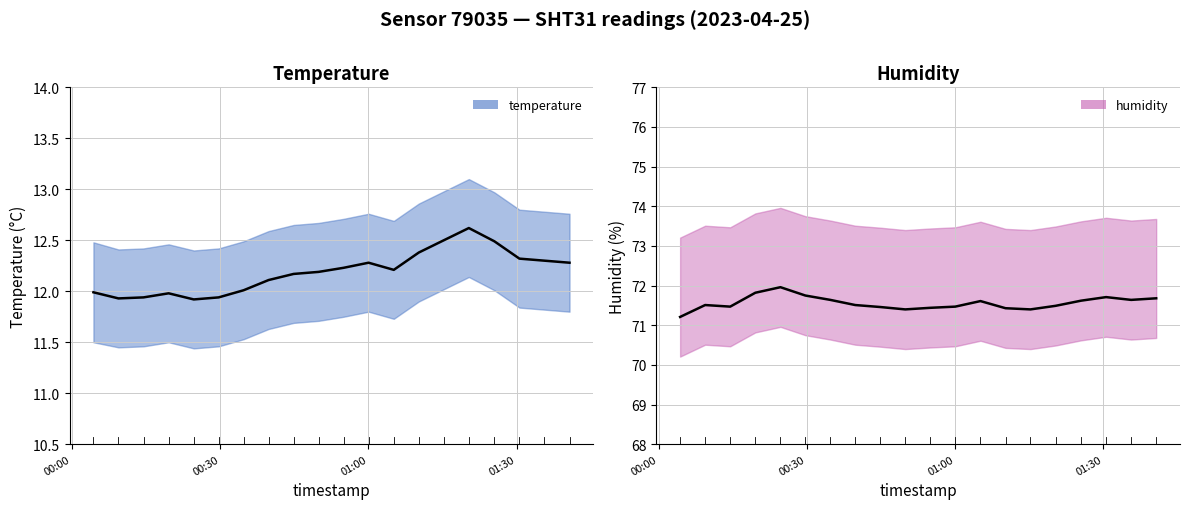

Between 2023-04-25T01:05:08 and 2023-04-25T00:04:22, which is larger?

2023-04-25T01:05:08